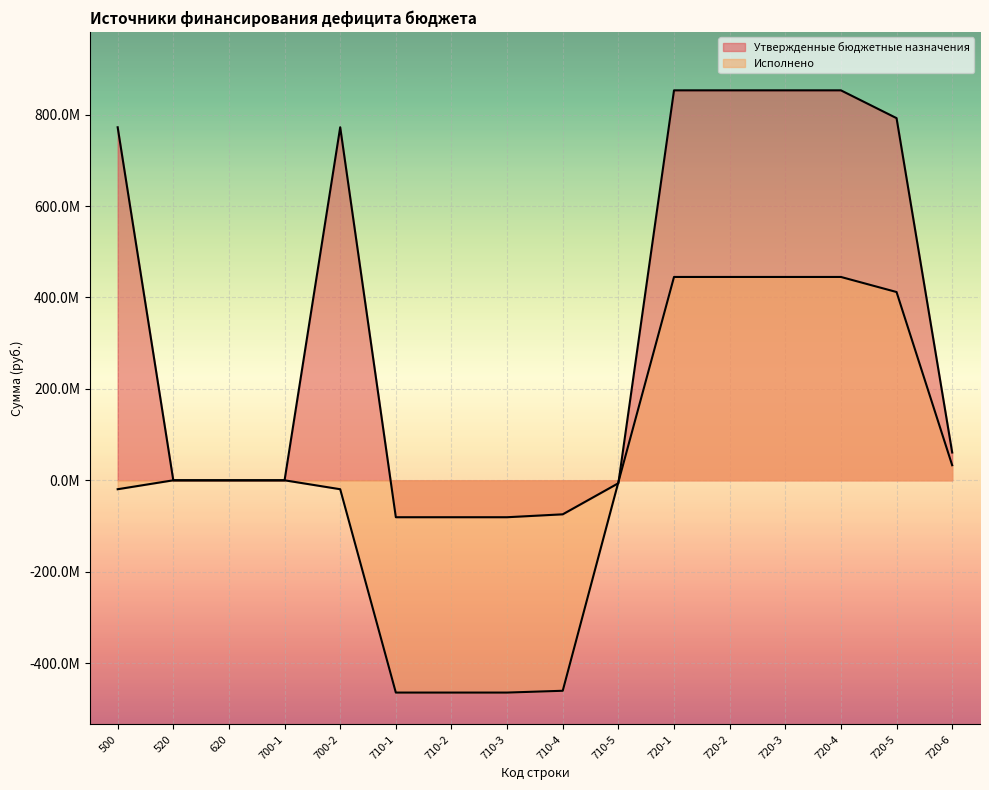

Reading left to right, what are all the values shown in this chart?

Утвержденные бюджетные назначения: 500=772428395.3	520=0.0	620=0.0	700-1=0.0	700-2=772428395.3	710-1=-80790770.0	710-2=-80790770.0	710-3=-80790770.0	710-4=-74421670.0	710-5=-6369100.0	720-1=853219165.3	720-2=853219165.3	720-3=853219165.3	720-4=853219165.3	720-5=792408145.5	720-6=60811019.8
Исполнено: 500=-19525439.7	520=0.0	620=0.0	700-1=0.0	700-2=-19525439.7	710-1=-464441362.1	710-2=-464441362.1	710-3=-464441362.1	710-4=-460505957.6	710-5=-3935404.5	720-1=444915922.4	720-2=444915922.4	720-3=444915922.4	720-4=444915922.4	720-5=411949051.9	720-6=32966870.5